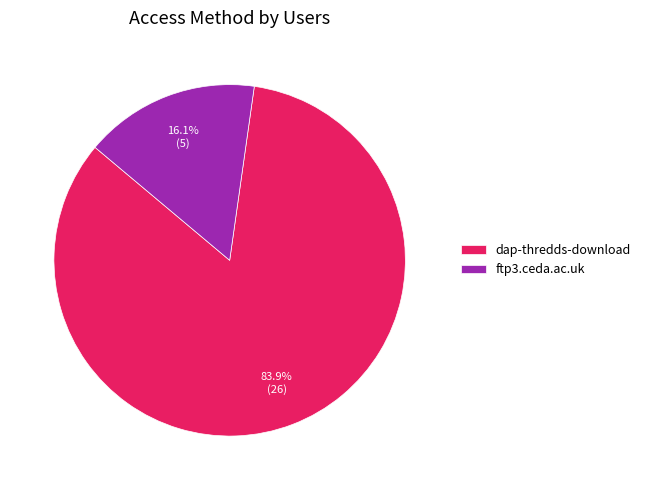

Which slice is the largest?

dap-thredds-download